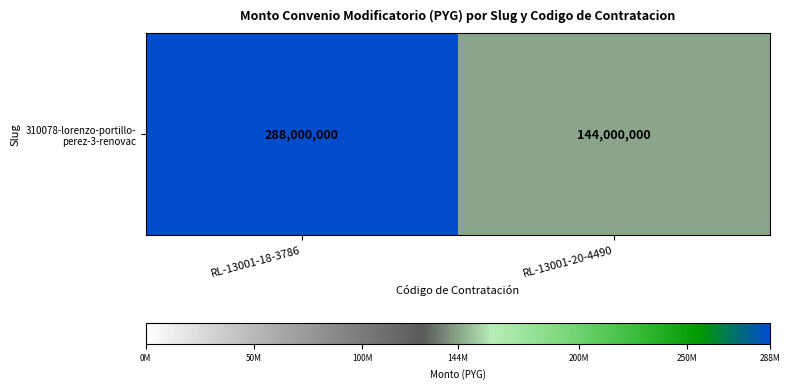

What is the greatest value displayed?

288000000